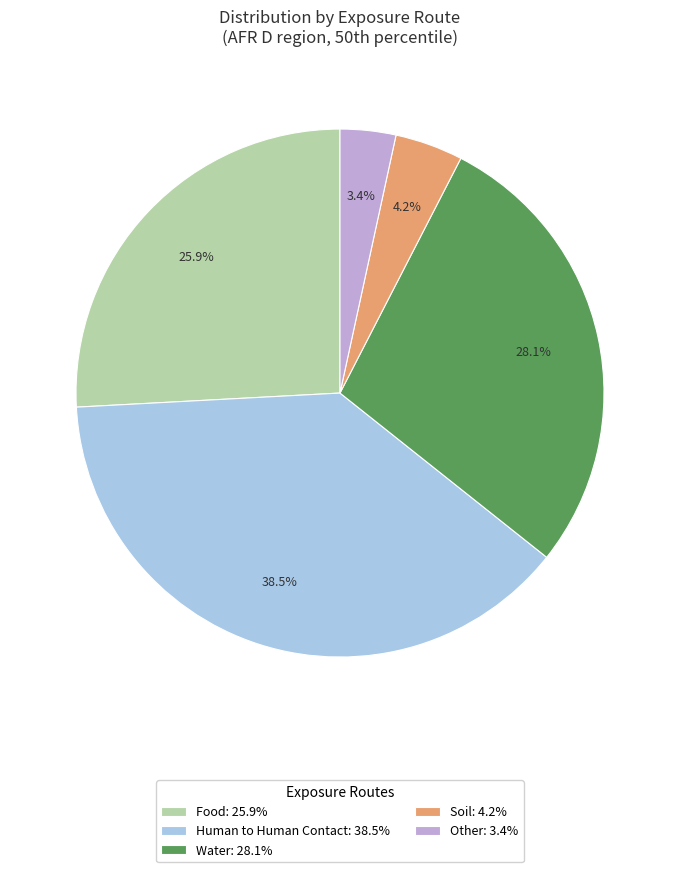

Does any single category account for the majority?

No